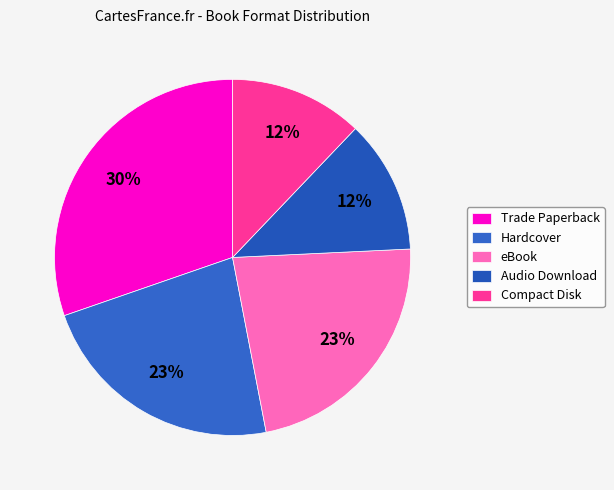

Is it true that Trade Paperback is 30% of the pie?

True